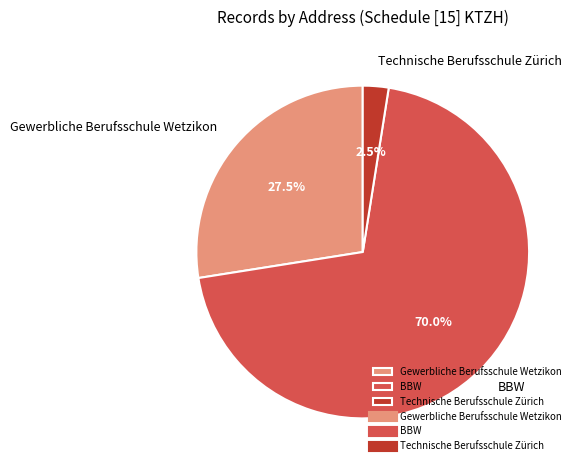

Which category has the smallest portion of the pie?

Technische Berufsschule Zürich